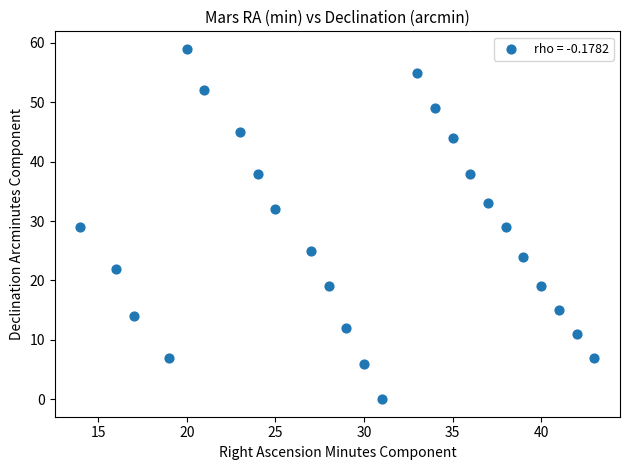

What is the range of Y values (max minus min)?

59